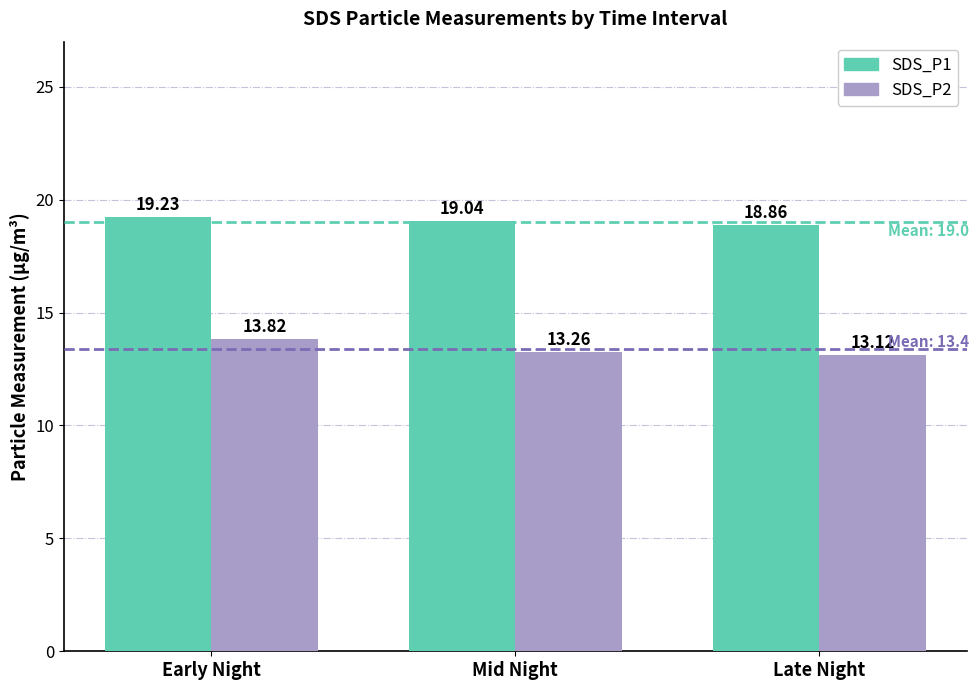

What is the difference between the maximum and minimum values in the SDS_P1 series?

0.4